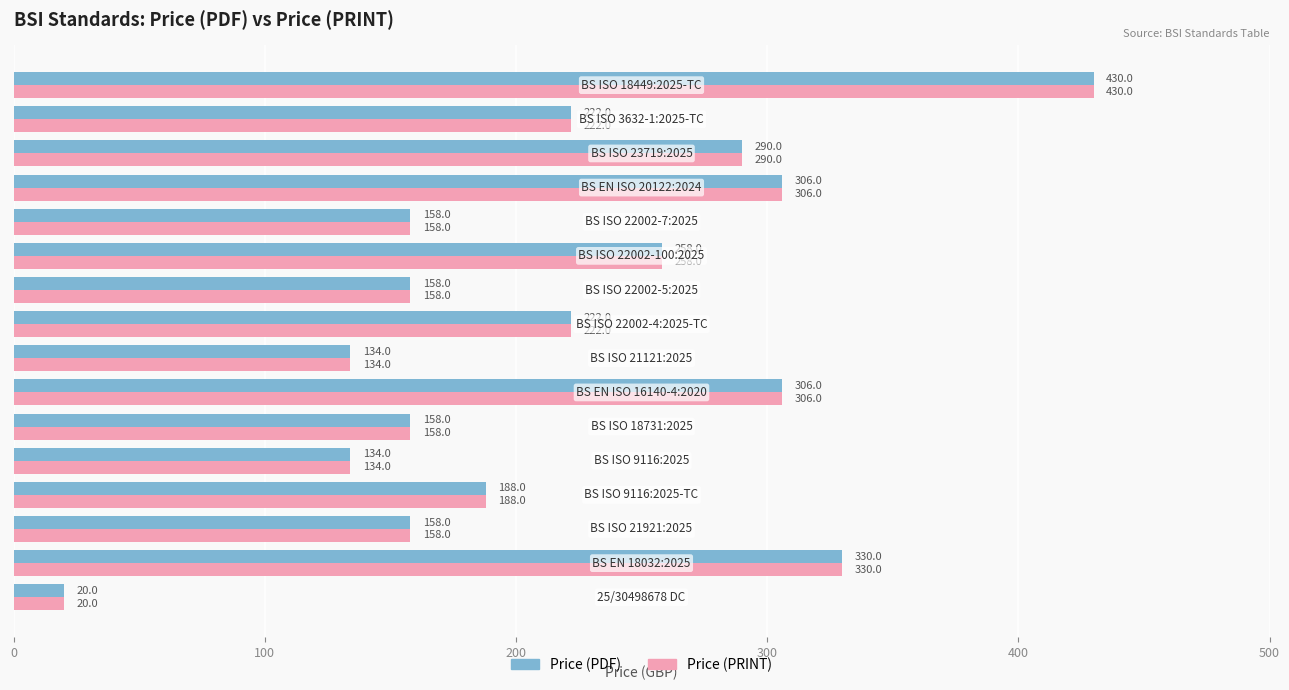

What is the difference between the maximum and second lowest values in the Price (PRINT) series?

296